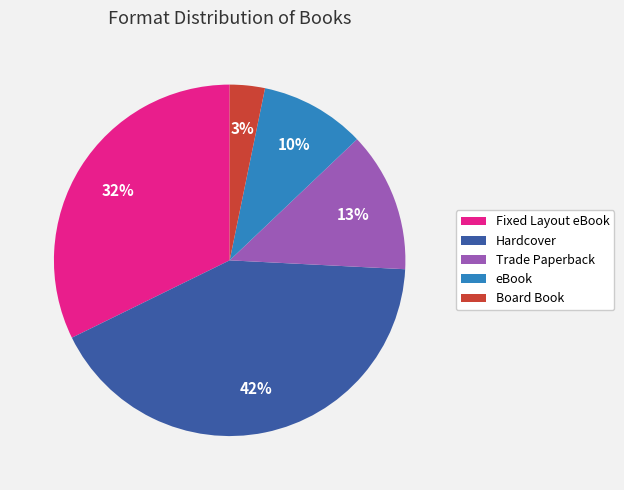

How many segments does this pie chart have?

5